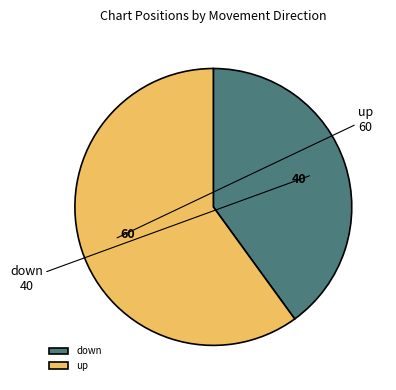

Count the number of slices in the pie.

2